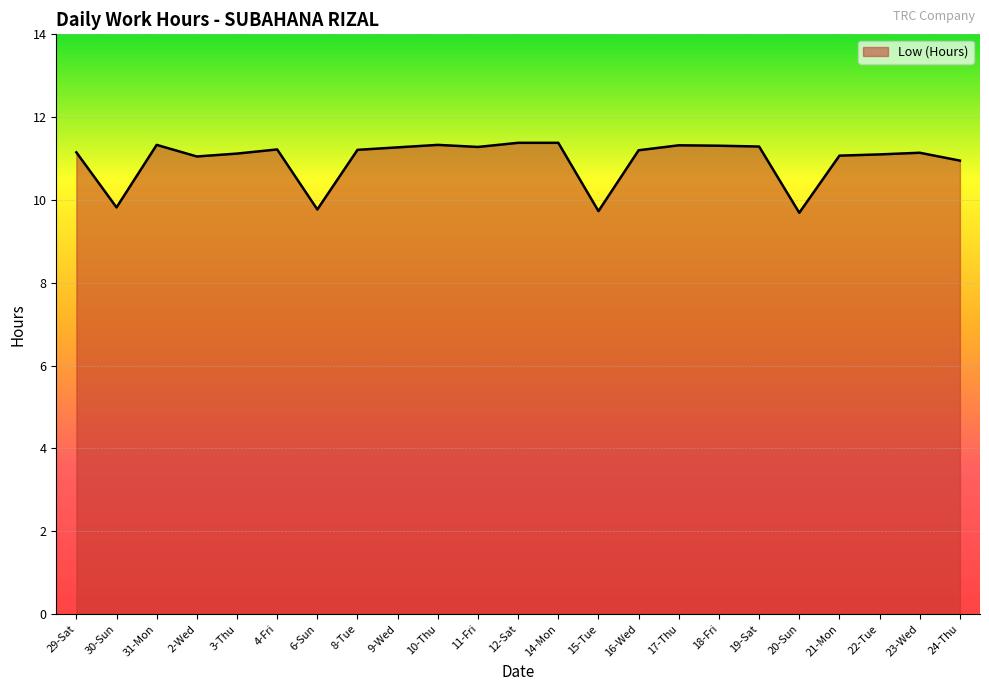

Which has a higher value, 12-Sat or 3-Thu?

12-Sat